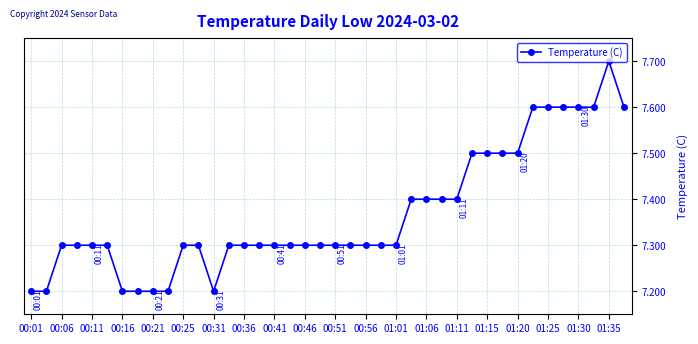

What is the minimum value shown in the chart?

7.2